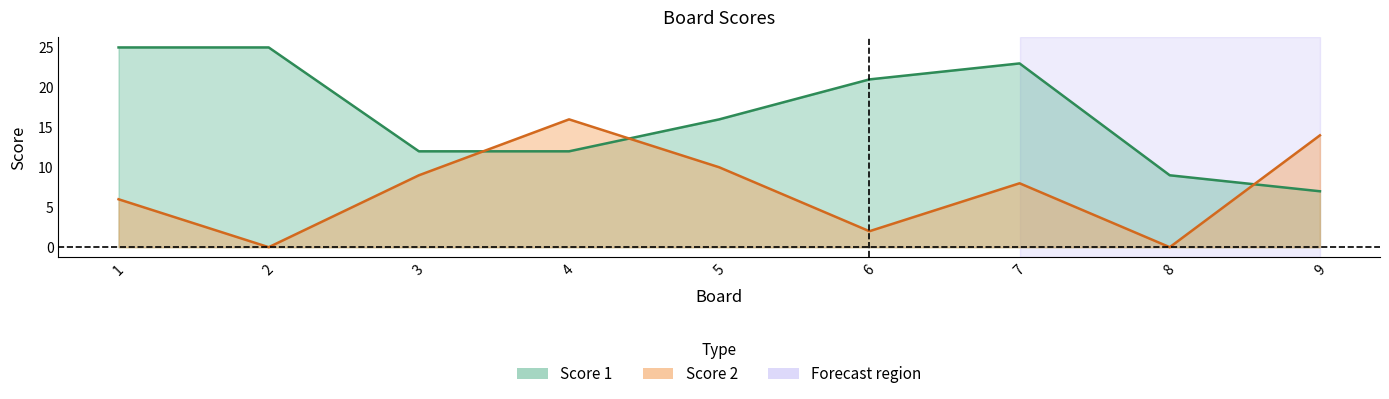

What are all the series names shown in the legend?

Score 1, Score 2